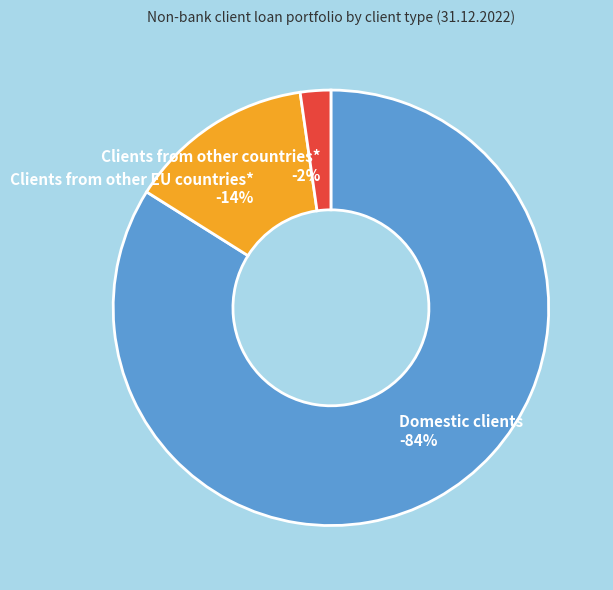

To the nearest percent, what percentage of the pie is Clients from other EU countries*?

14%